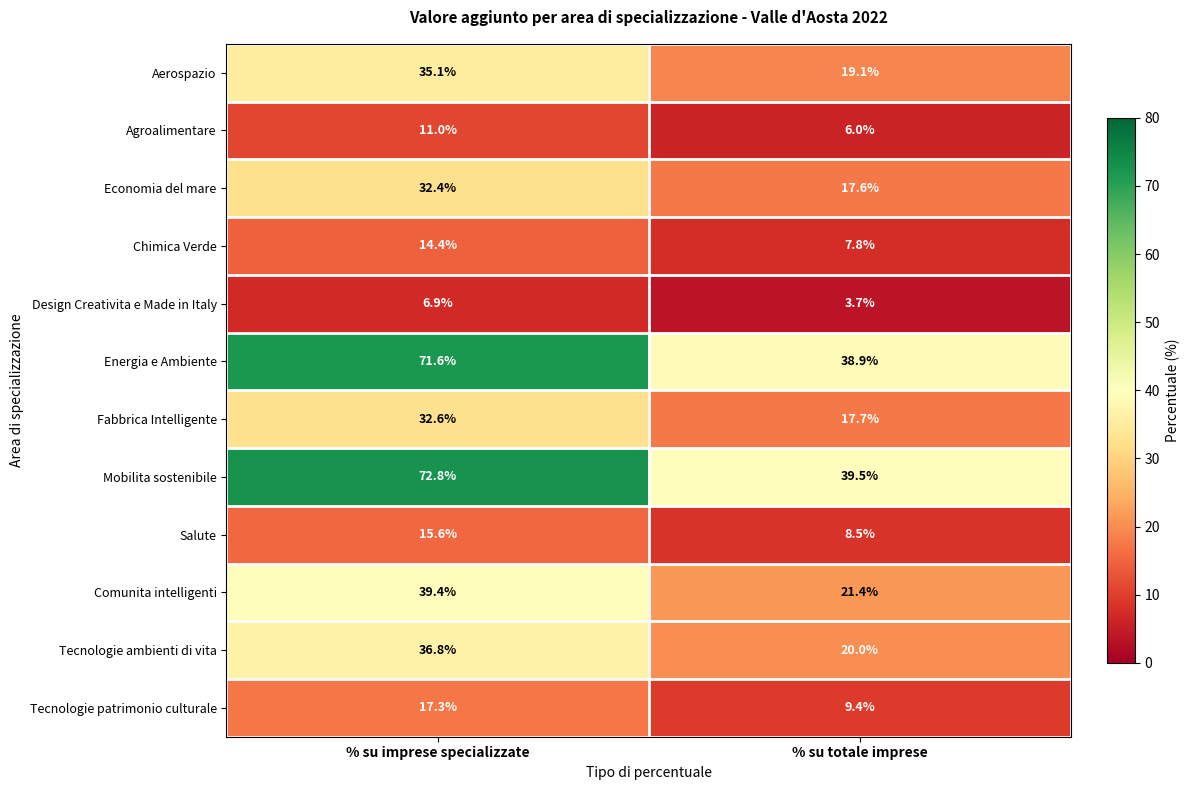

What is the approximate value of Salute at % su totale imprese?

8.5